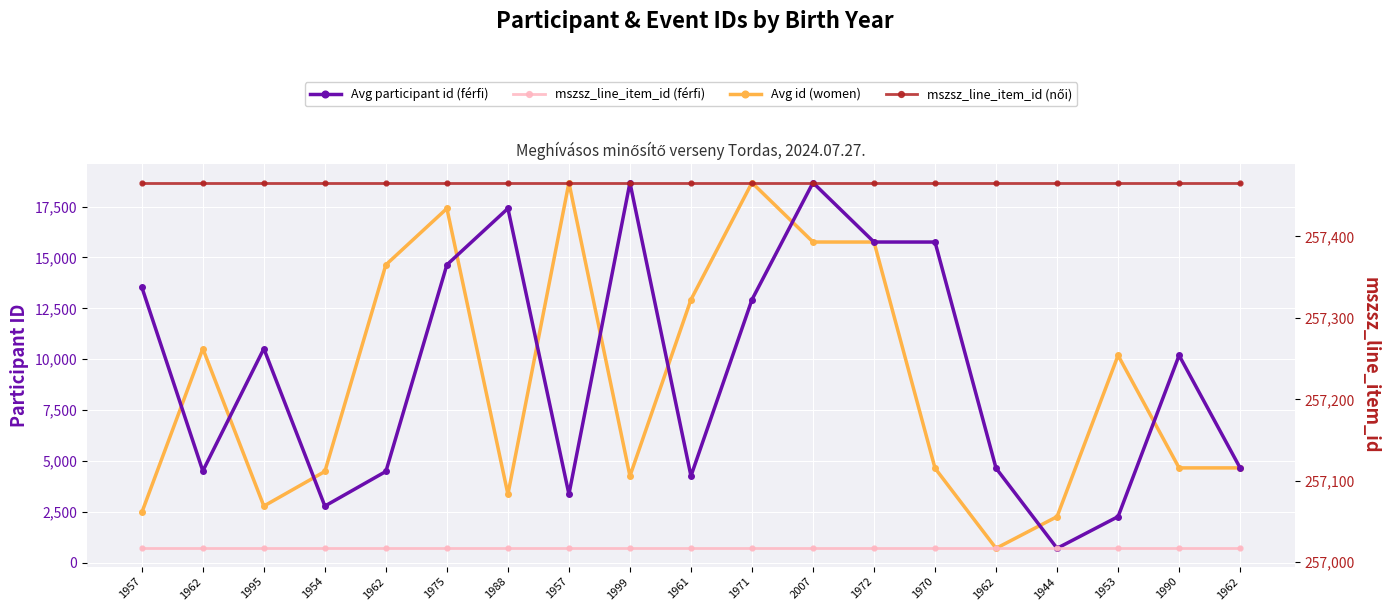

True or false: Avg participant id (férfi) and mszsz_line_item_id (férfi) intersect in this chart.

False